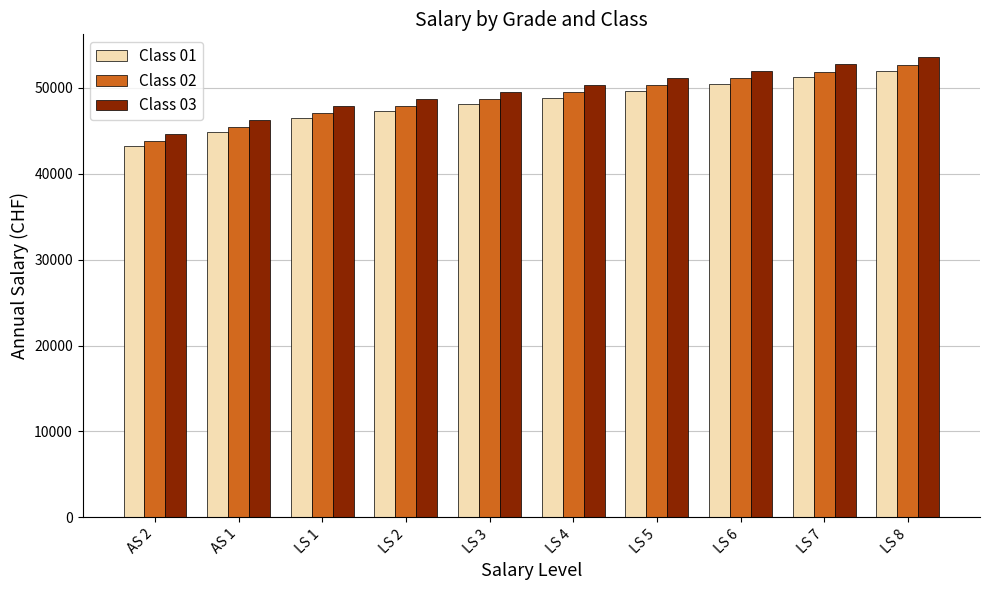

Is the value of Class 02 at AS 1 greater than the value of Class 01 at LS 2?

No